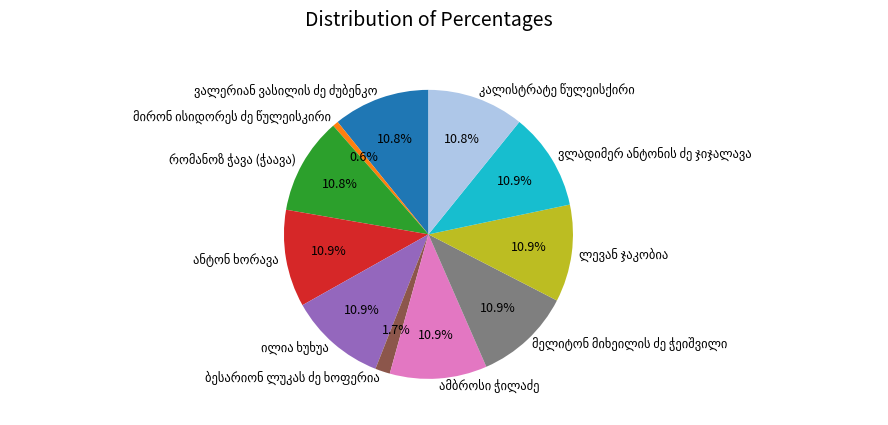

Is there a majority slice in this chart?

No